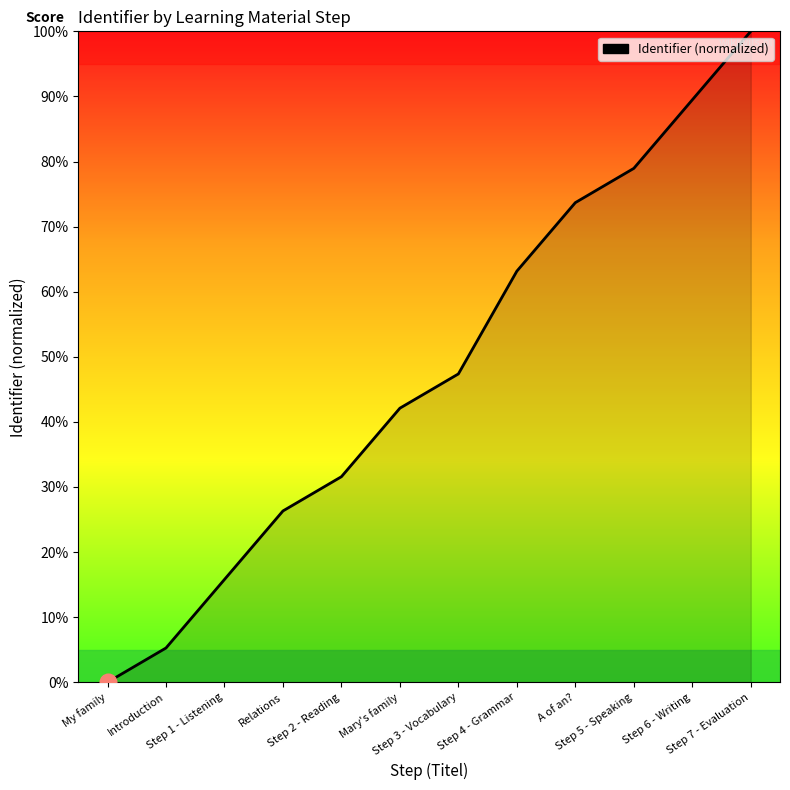

What value does the data have at Step 5 - Speaking?

78.9